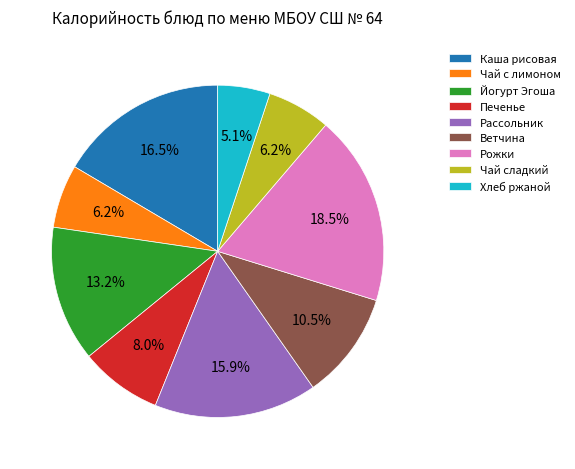

Is there any slice that represents more than half of the pie?

No